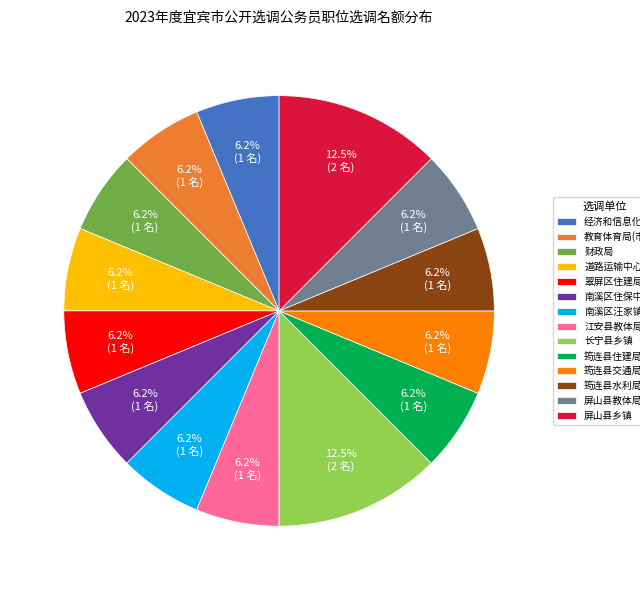

Is the sum of 长宁县乡镇 and 道路运输中心 greater than half?

No